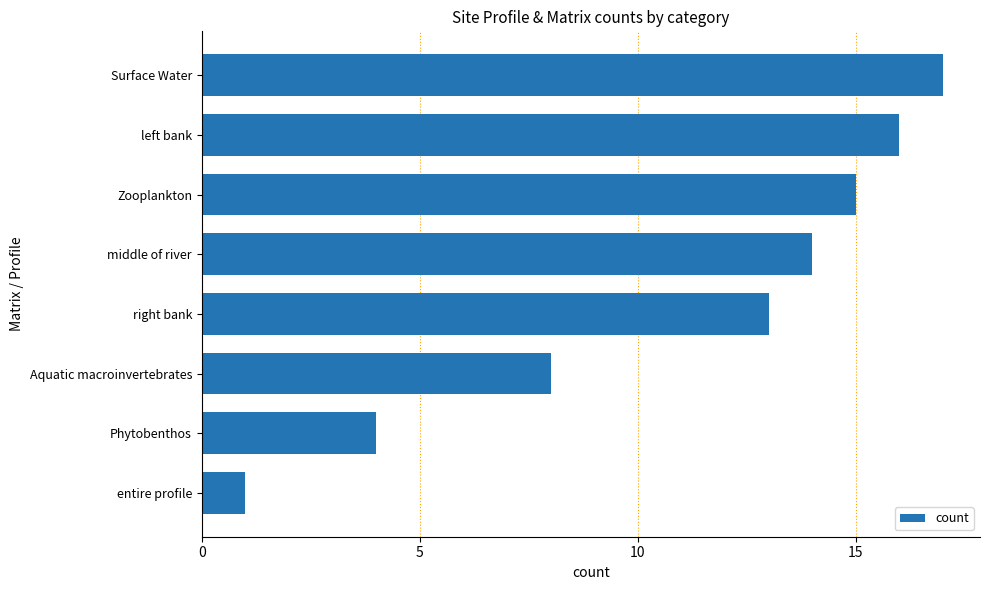

Reading top to bottom, list all the values displayed in this chart.

17	16	15	14	13	8	4	1